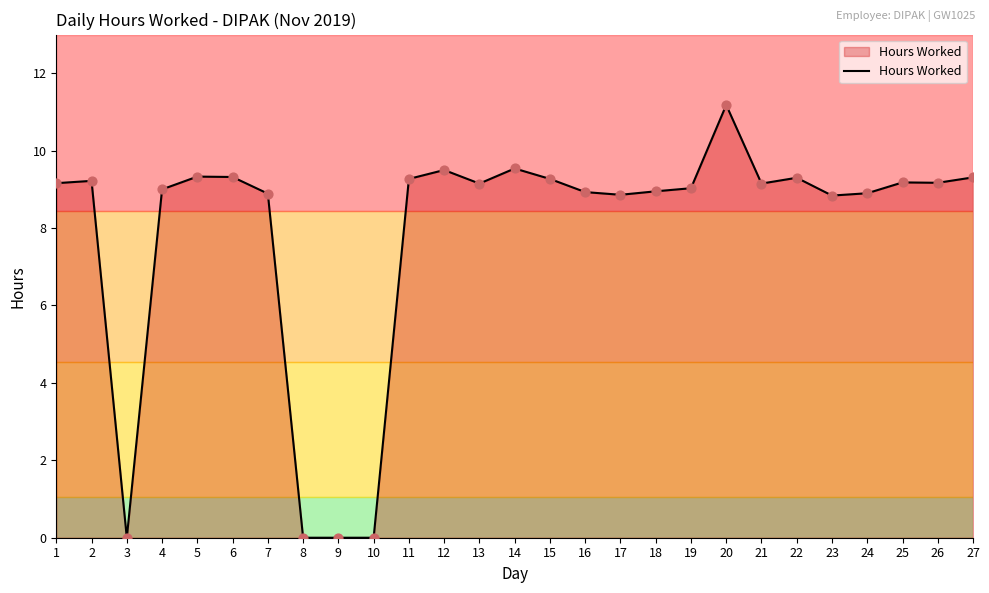

Between 22 and 17, which is larger?

22